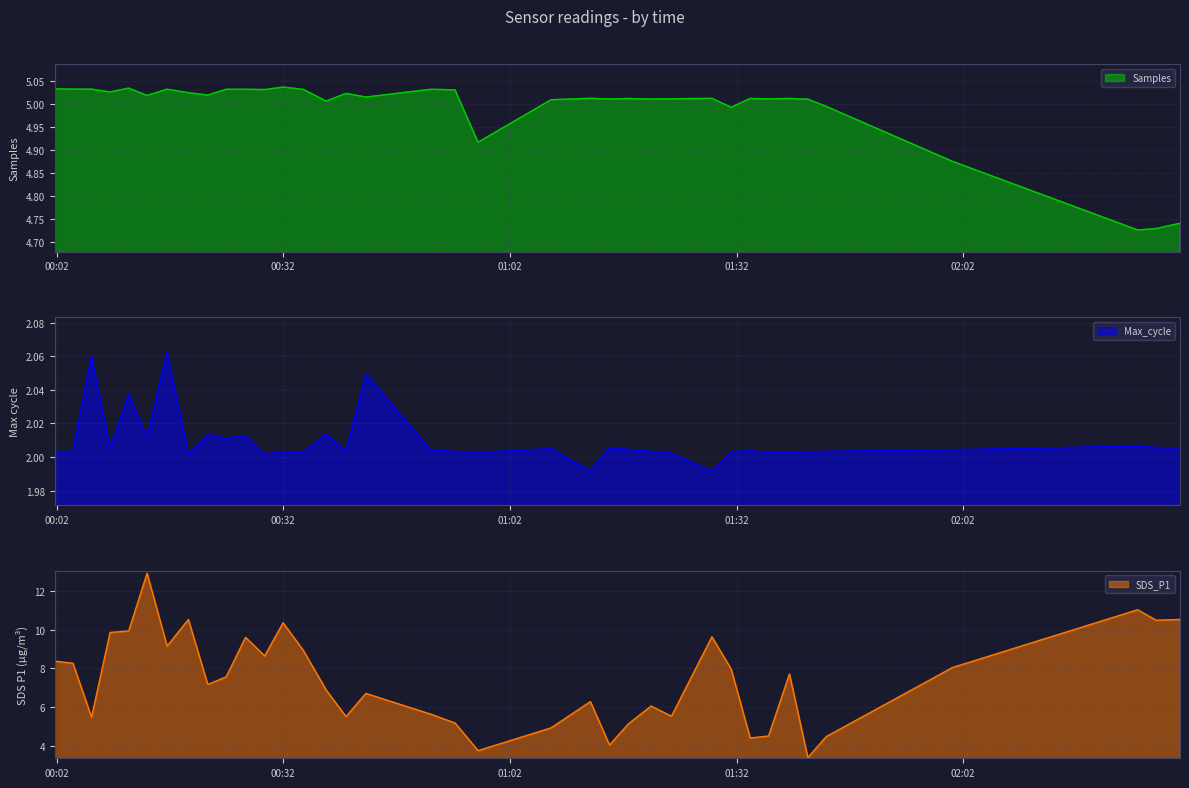

Reading left to right, what are all the values shown in this chart?

Samples: 5.0	5.0	5.0	5.0	5.0	5.0	5.0	5.0	5.0	5.0	5.0	5.0	5.0	5.0	5.0	5.0	5.0	5.0	5.0	4.9	5.0	5.0	5.0	5.0	5.0	5.0	5.0	5.0	5.0	5.0	5.0	5.0	5.0	4.9	4.7	4.7	4.7
Max_cycle: 2.0	2.0	2.1	2.0	2.0	2.0	2.1	2.0	2.0	2.0	2.0	2.0	2.0	2.0	2.0	2.0	2.0	2.0	2.0	2.0	2.0	2.0	2.0	2.0	2.0	2.0	2.0	2.0	2.0	2.0	2.0	2.0	2.0	2.0	2.0	2.0	2.0
SDS_P1: 8.4	8.3	5.5	9.8	9.9	12.9	9.2	10.5	7.2	7.6	9.6	8.7	10.3	8.9	6.9	5.5	6.7	5.7	5.2	3.8	5.0	6.3	4.1	5.2	6.1	5.5	9.6	8.0	4.4	4.5	7.7	3.4	4.5	8.1	11.0	10.5	10.5